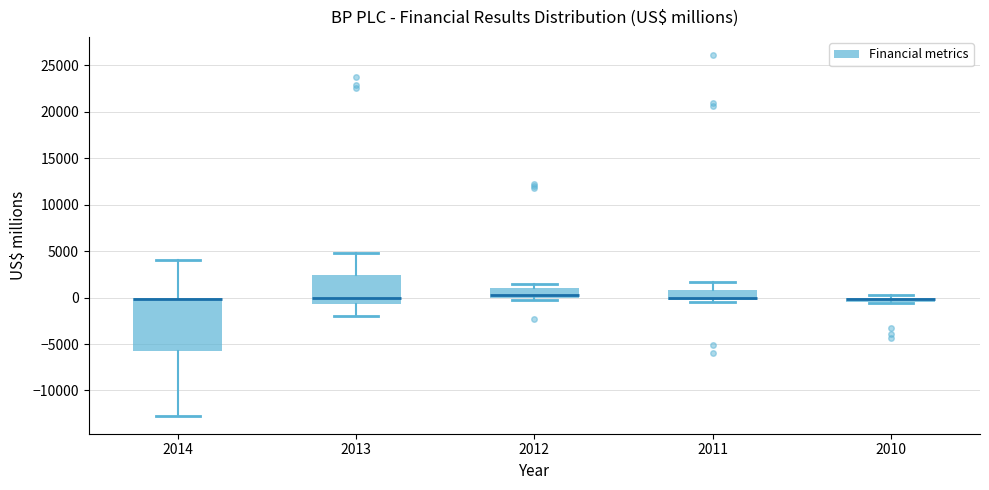

Where is the lower edge of the box at x = 2012 on the y-axis? The values are not printed on the chart, so give them approximately, as read against the axis.

0